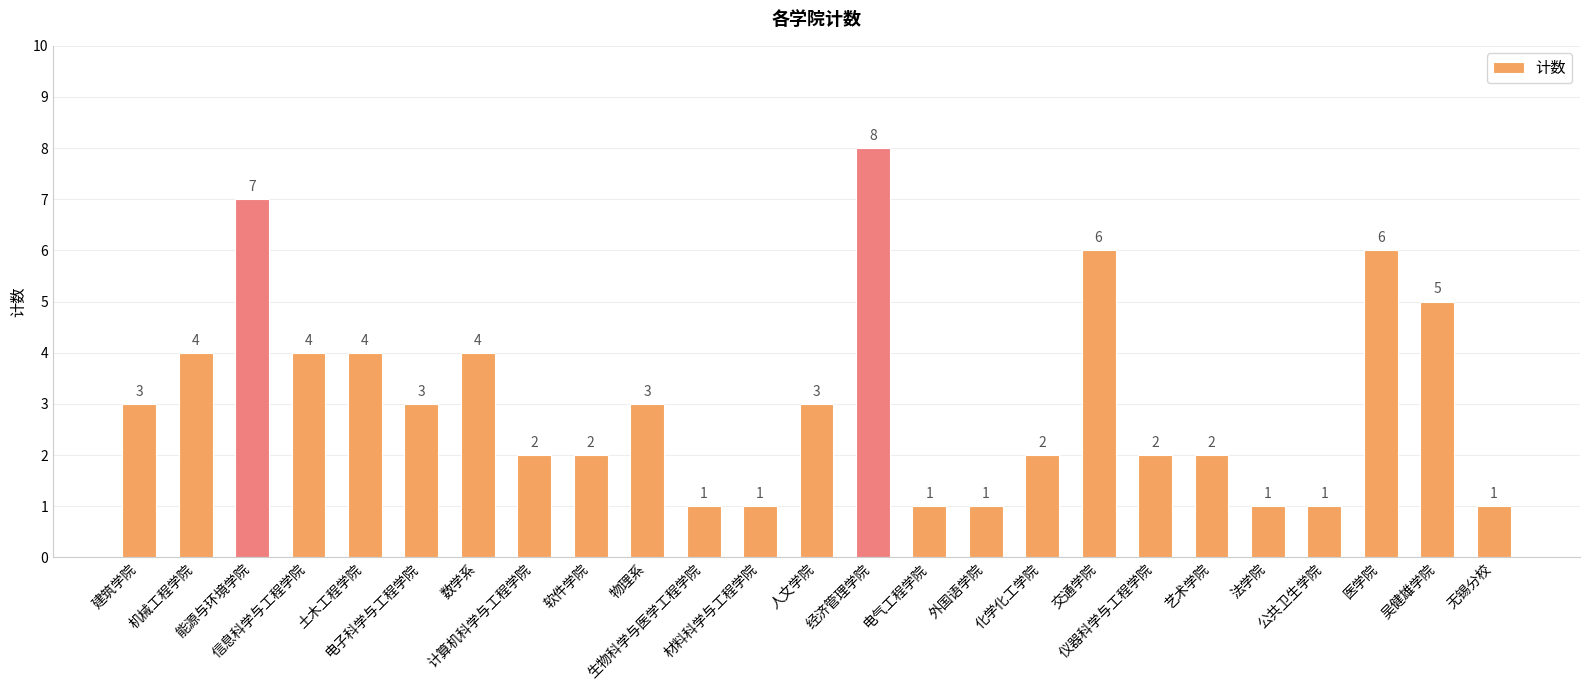

What is the value of the 18th bar from the left?

6